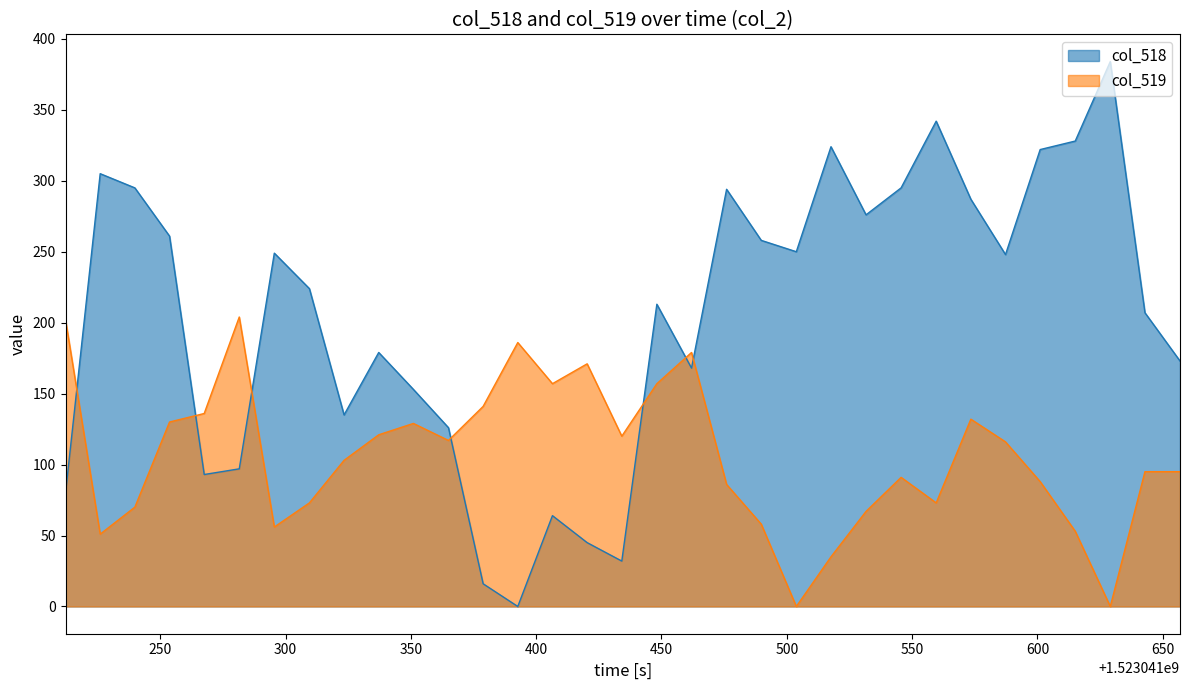

What are all the series names shown in the legend?

col_518, col_519